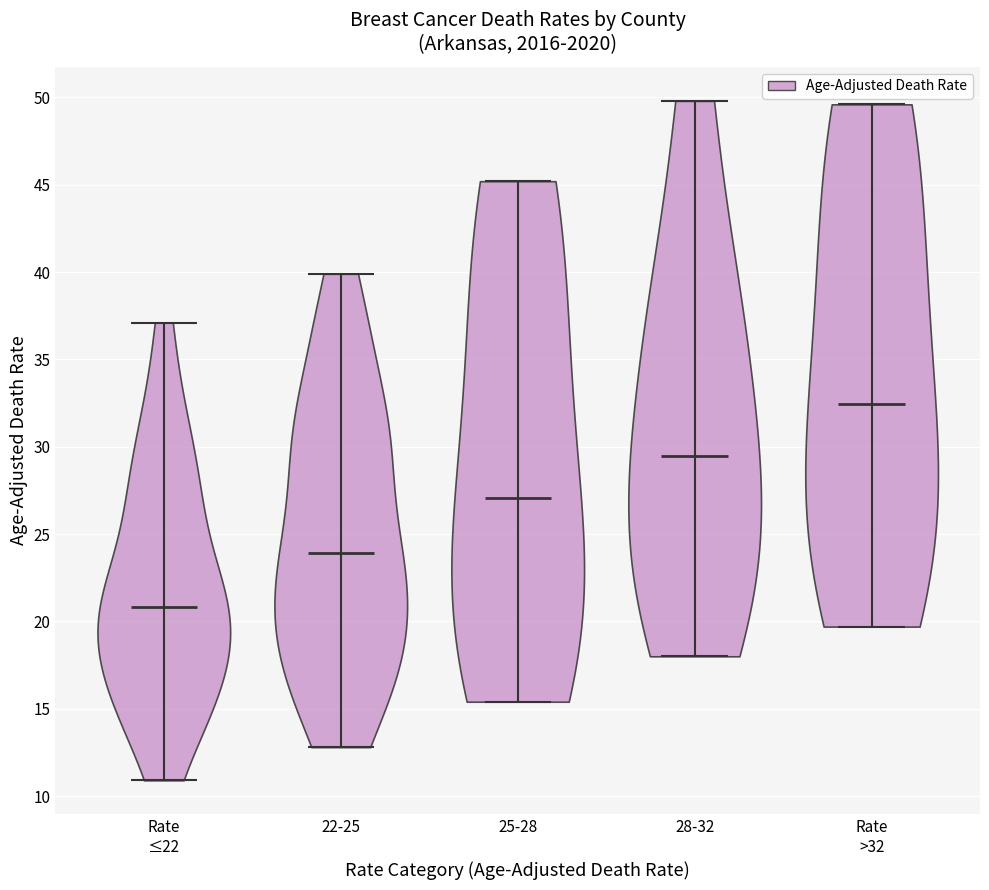

Which violin has the lowest median line?

Rate ≤22